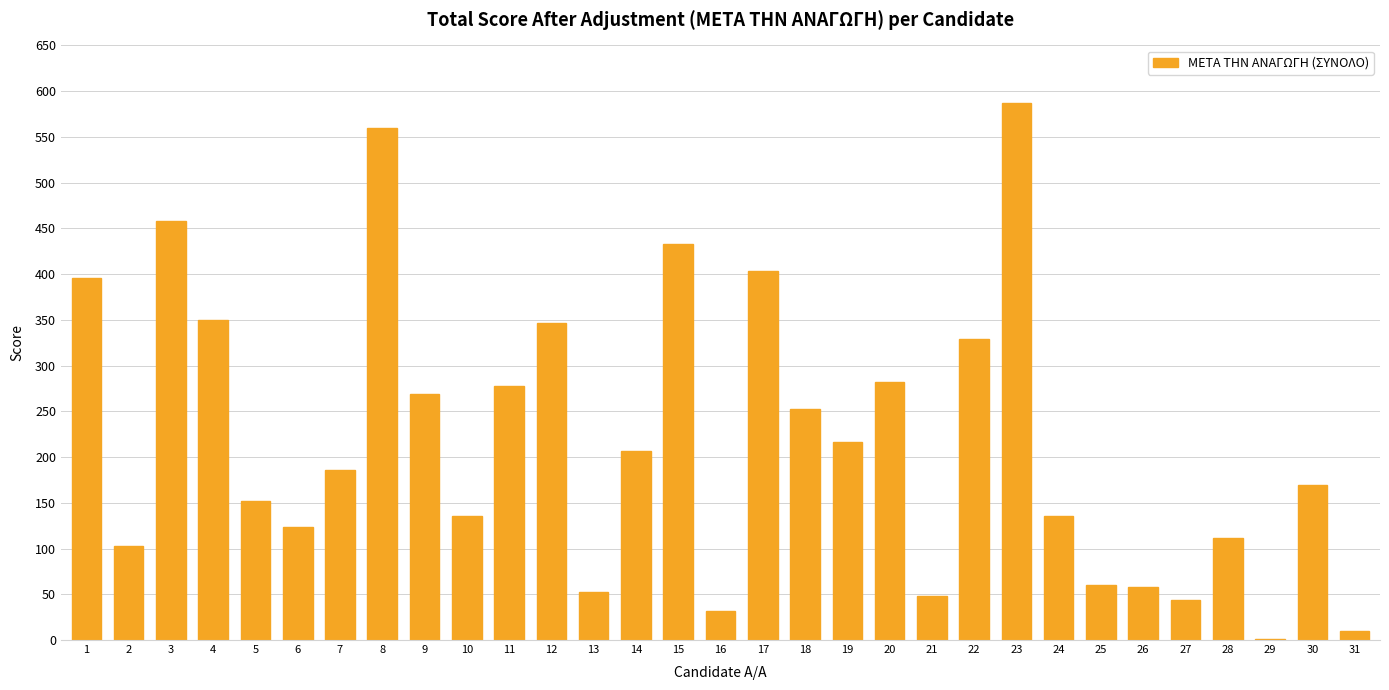

What is the ratio of the value at 3 to the value at 24?

3.4